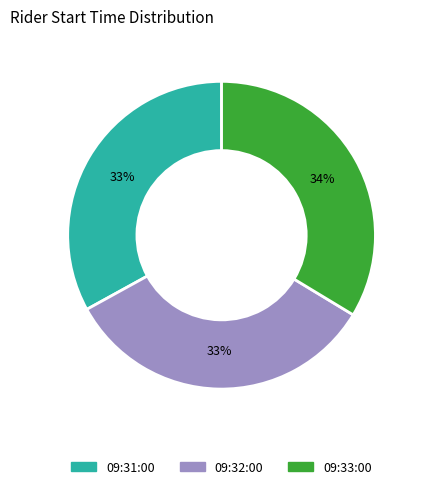

To the nearest percent, what is the difference between the largest and smallest slice percentages?

1%